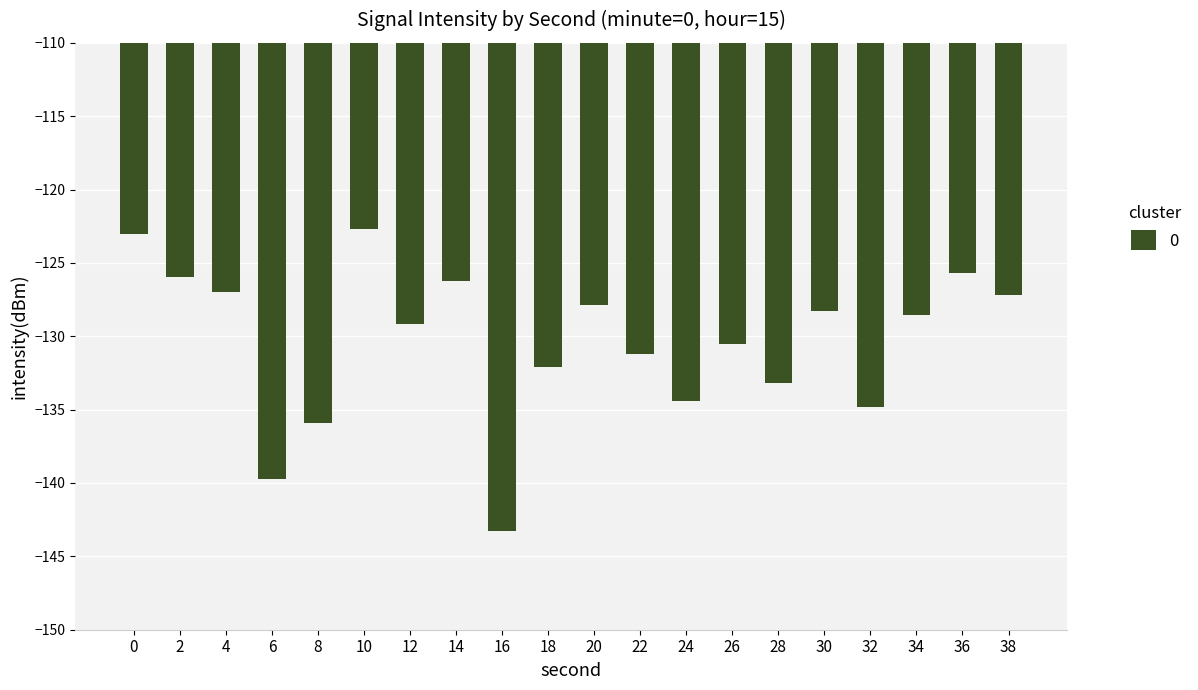

What is the change in value from 4 to 36?

+1.3